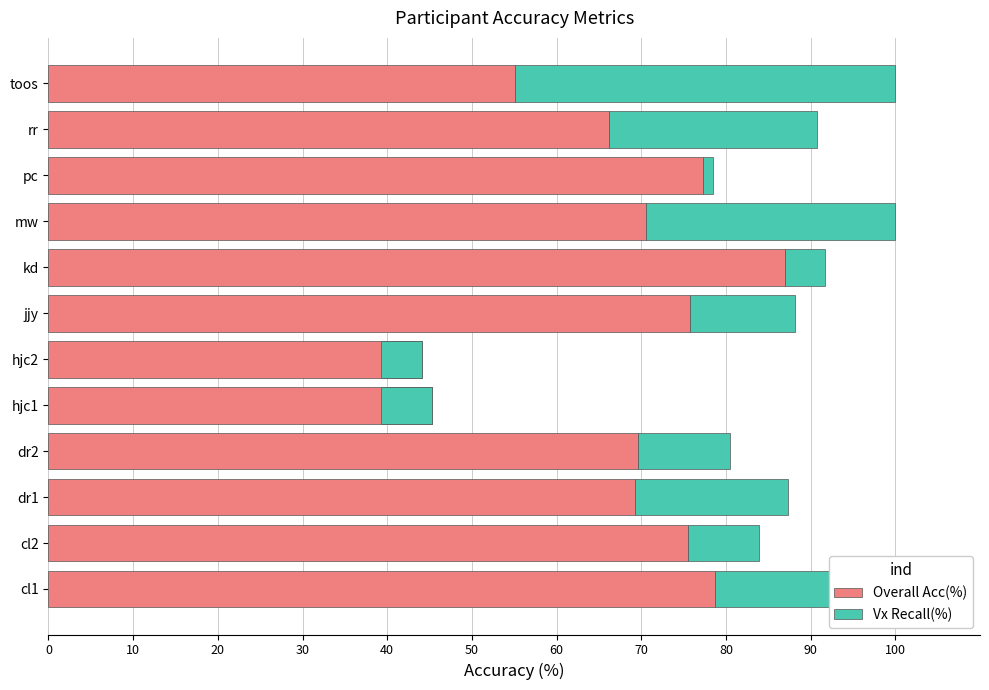

What position from the left is hjc2?

6